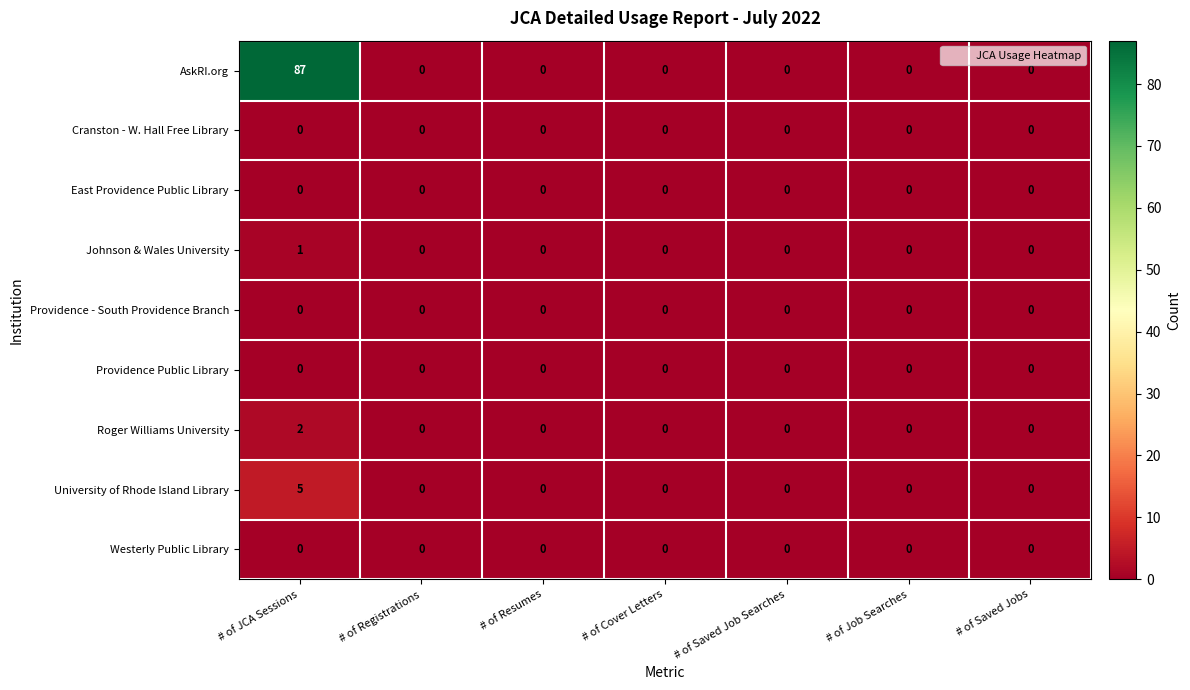

Is it true that AskRI.org equals 0 at # of Cover Letters?

True